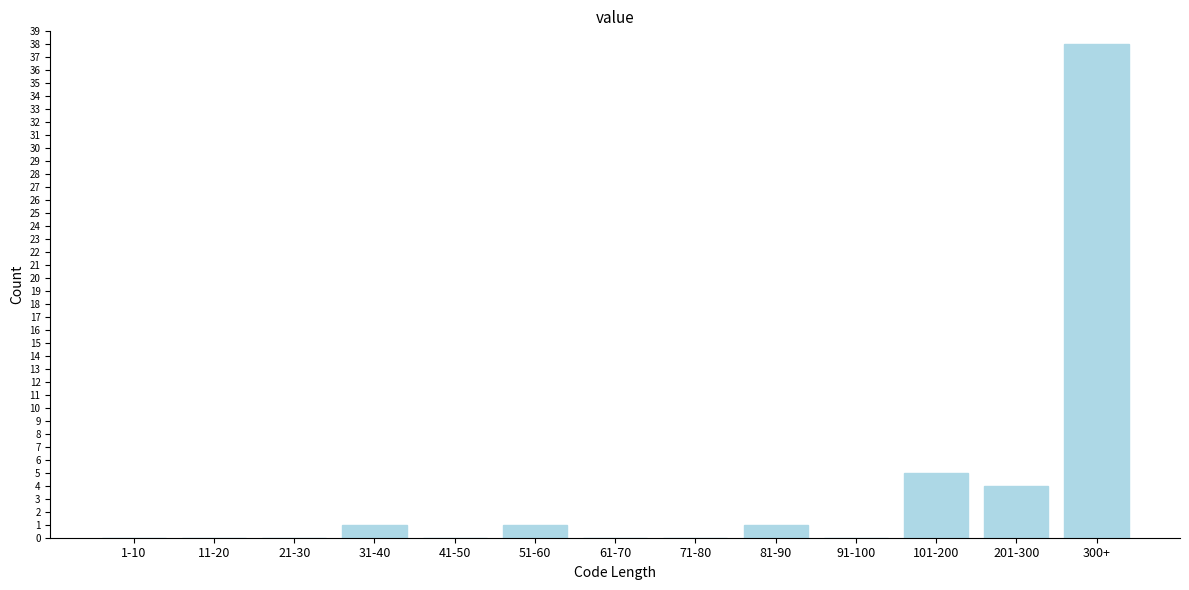

Reading right to left, list all the values displayed in this chart.

300+=38	201-300=4	101-200=5	91-100=0	81-90=1	71-80=0	61-70=0	51-60=1	41-50=0	31-40=1	21-30=0	11-20=0	1-10=0